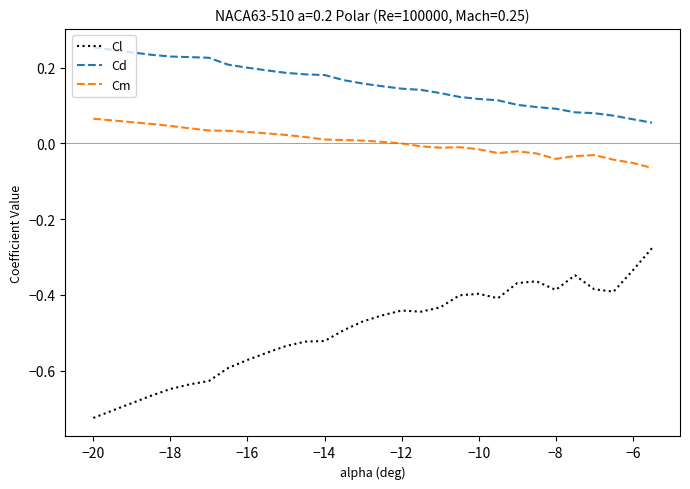

Rank the series by their average value, from lowest to highest.

Cl, Cm, Cd